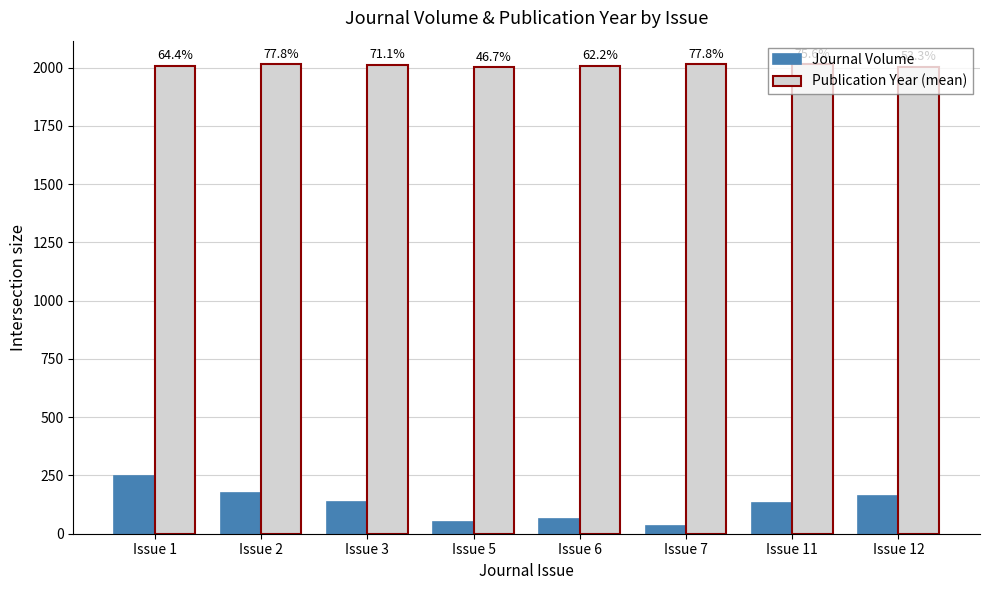

What is the smallest value displayed?

32